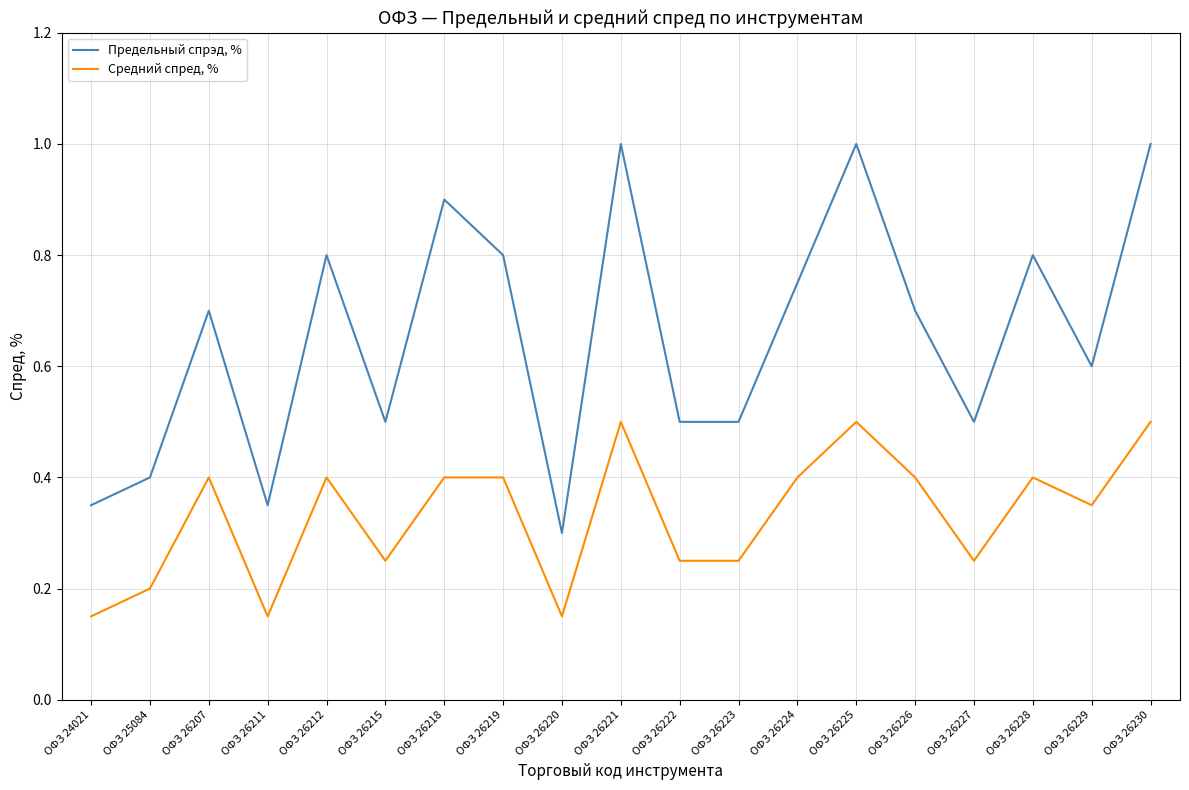

Between ОФЗ 26218 and ОФЗ 26226, which series saw the biggest shift?

Предельный спрэд, %